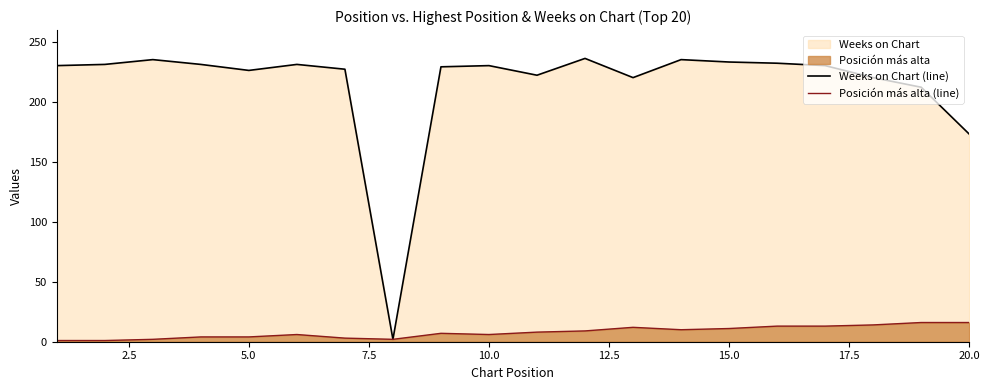

What is the sum of all Weeks on Chart (line) values?

4285